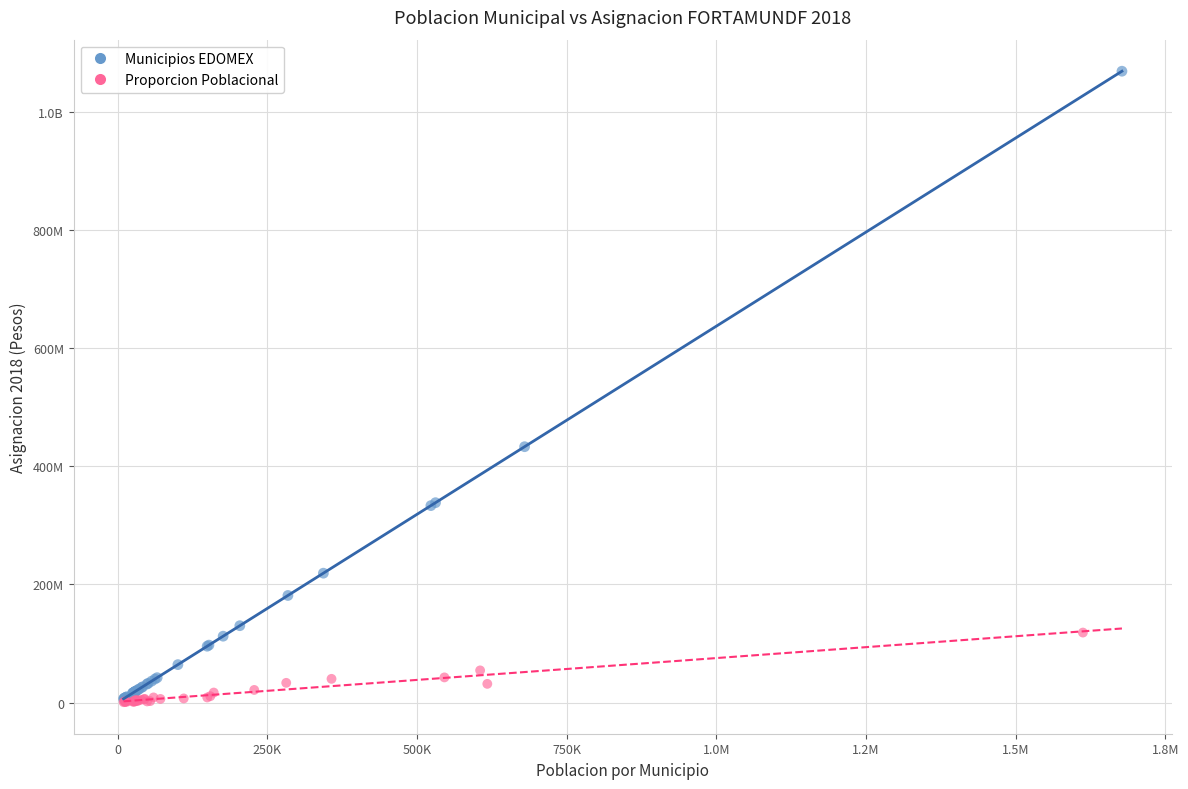

What are all the series names shown in the legend?

Municipios EDOMEX, Proporcion Poblacional